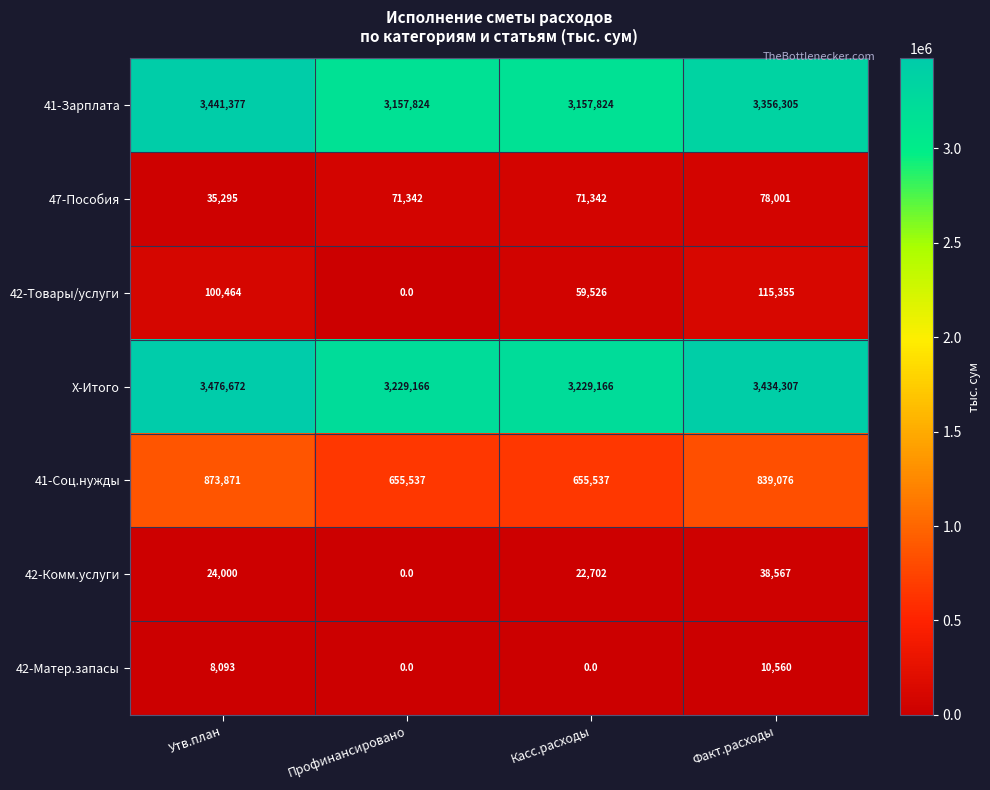

Which series has the largest total across all categories?

X-Итого